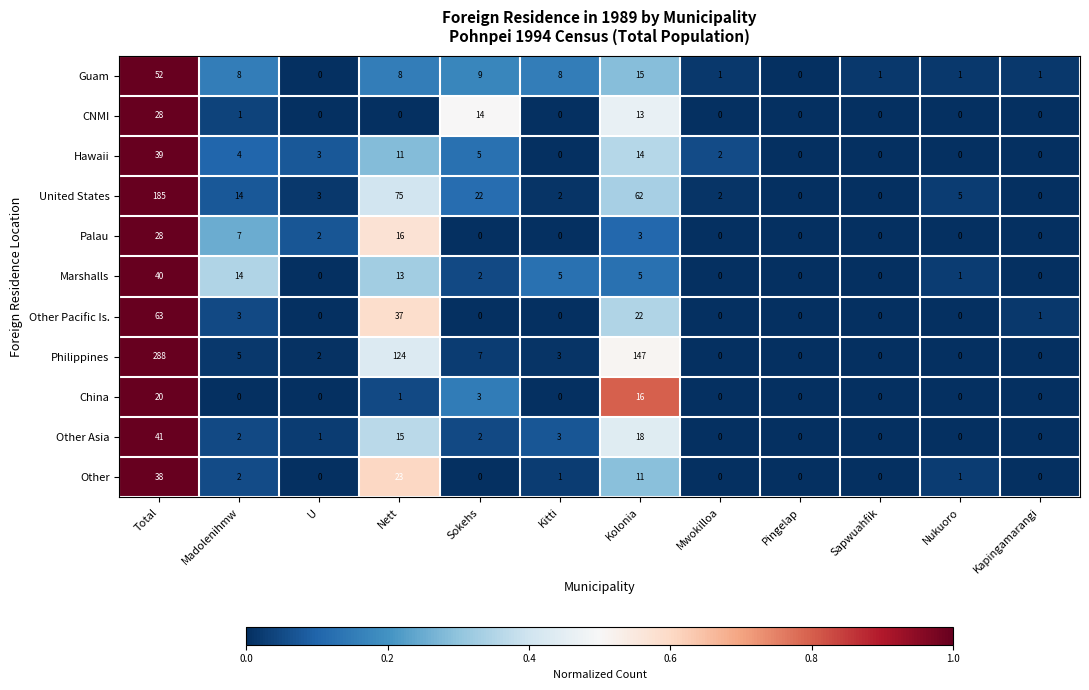

At Nett, list the series in order from largest to smallest.

Philippines, United States, Other Pacific Is., Other, Palau, Other Asia, Marshalls, Hawaii, Guam, China, CNMI